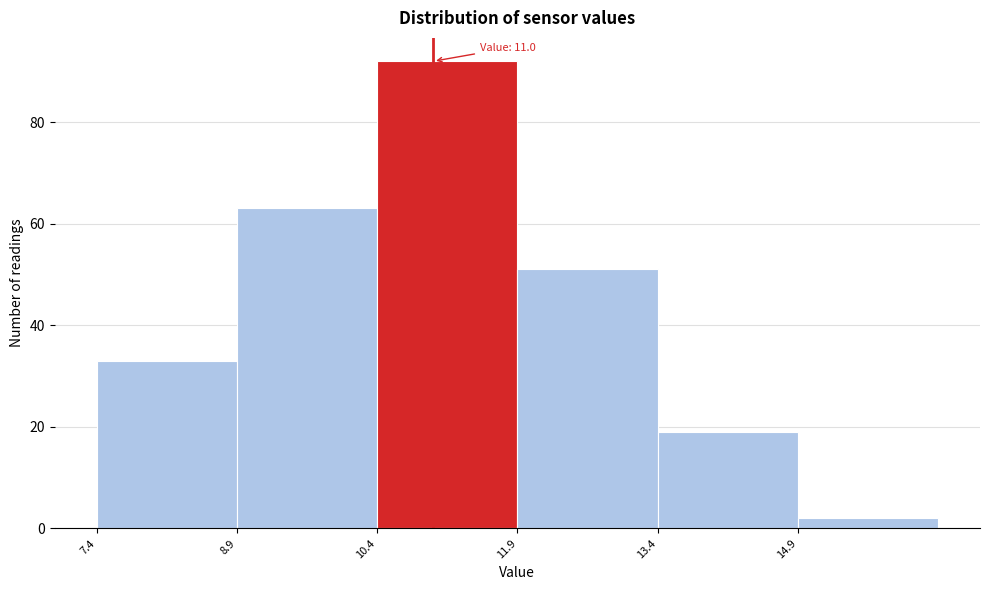

Which range on the x-axis has the tallest bar?

10.4 to 11.9